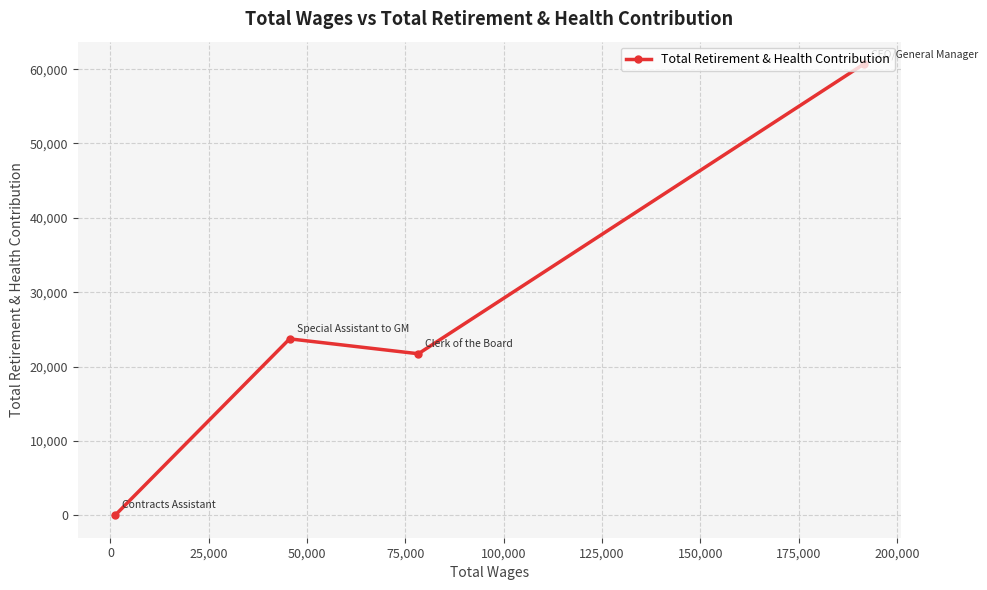

What is the difference between the maximum and minimum values?

60665